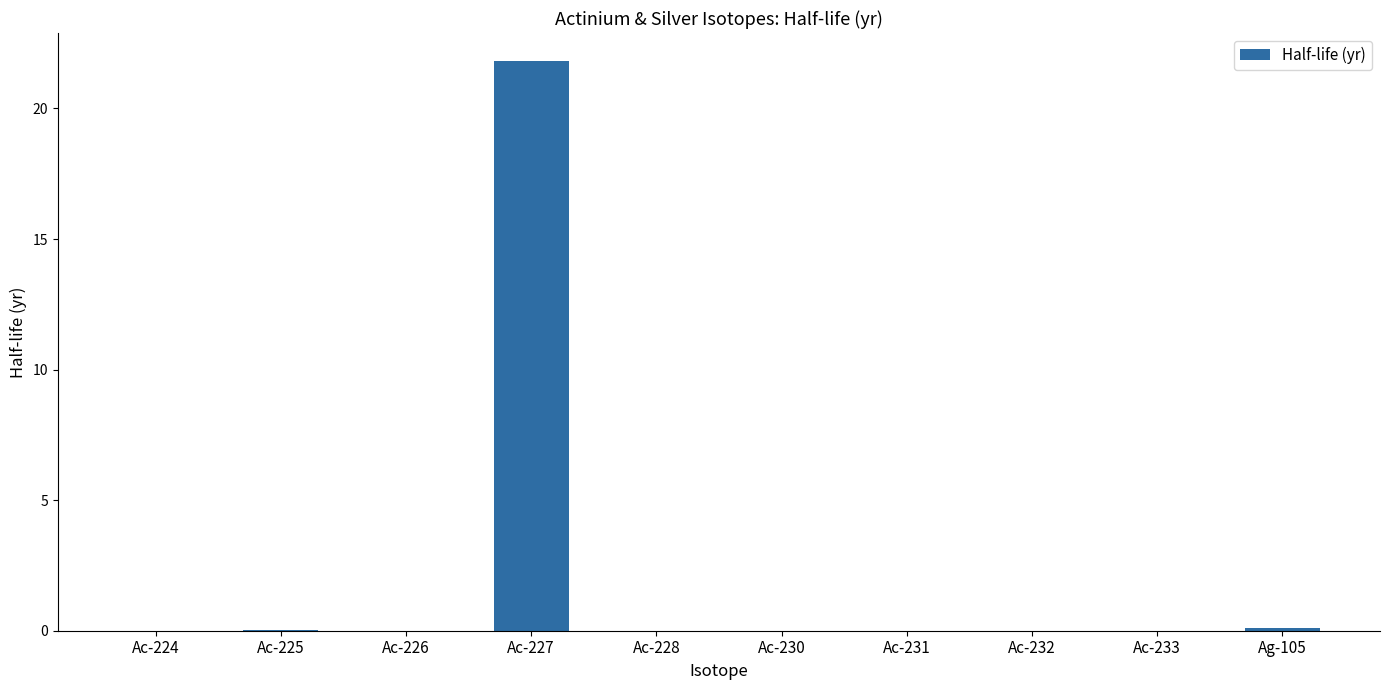

What is the greatest value displayed?

21.8